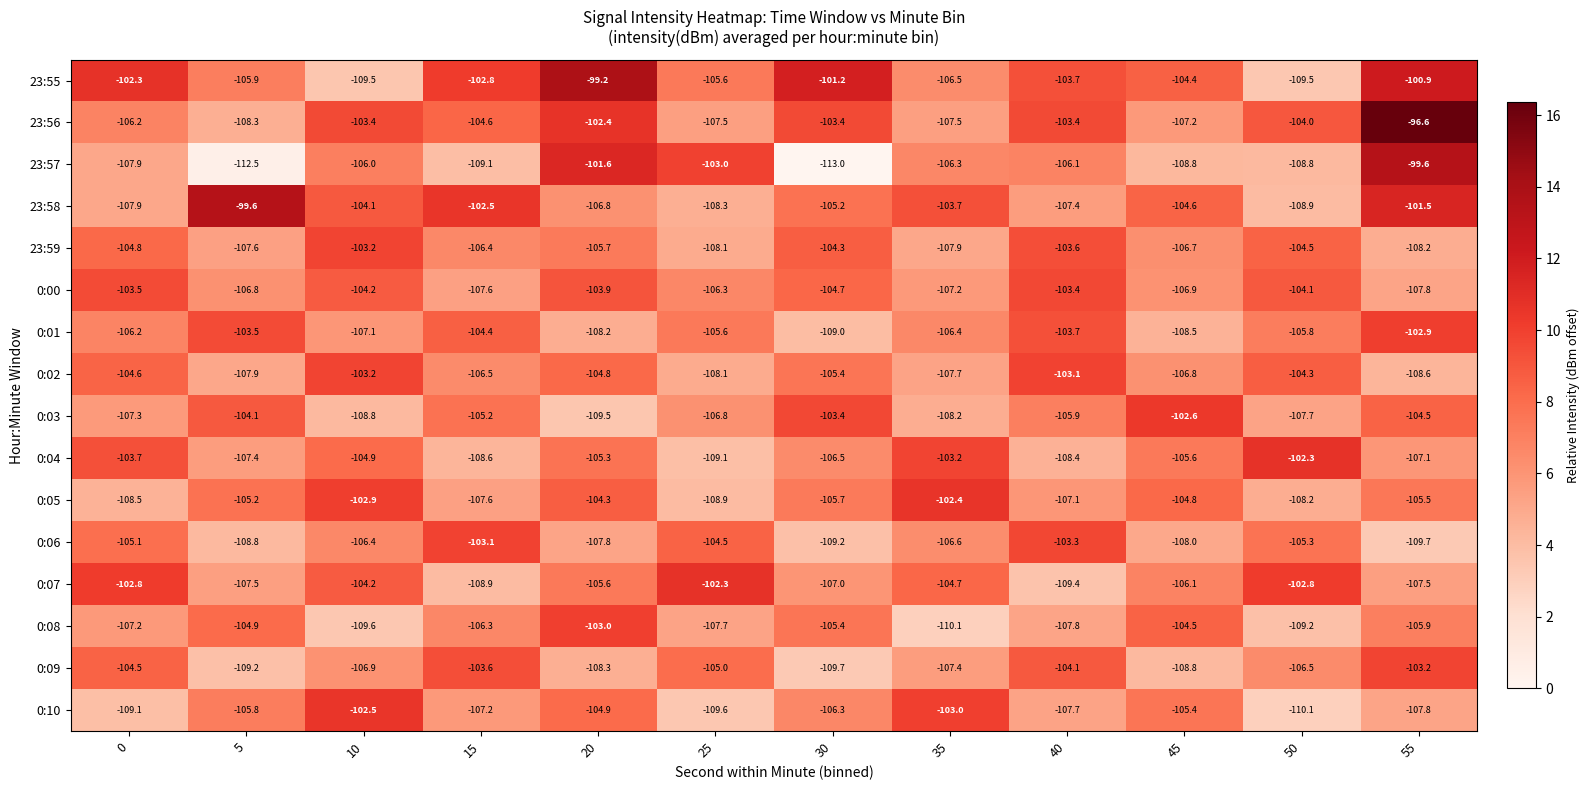

The value of 0:08 at 5 is -27.6. True or false?

False